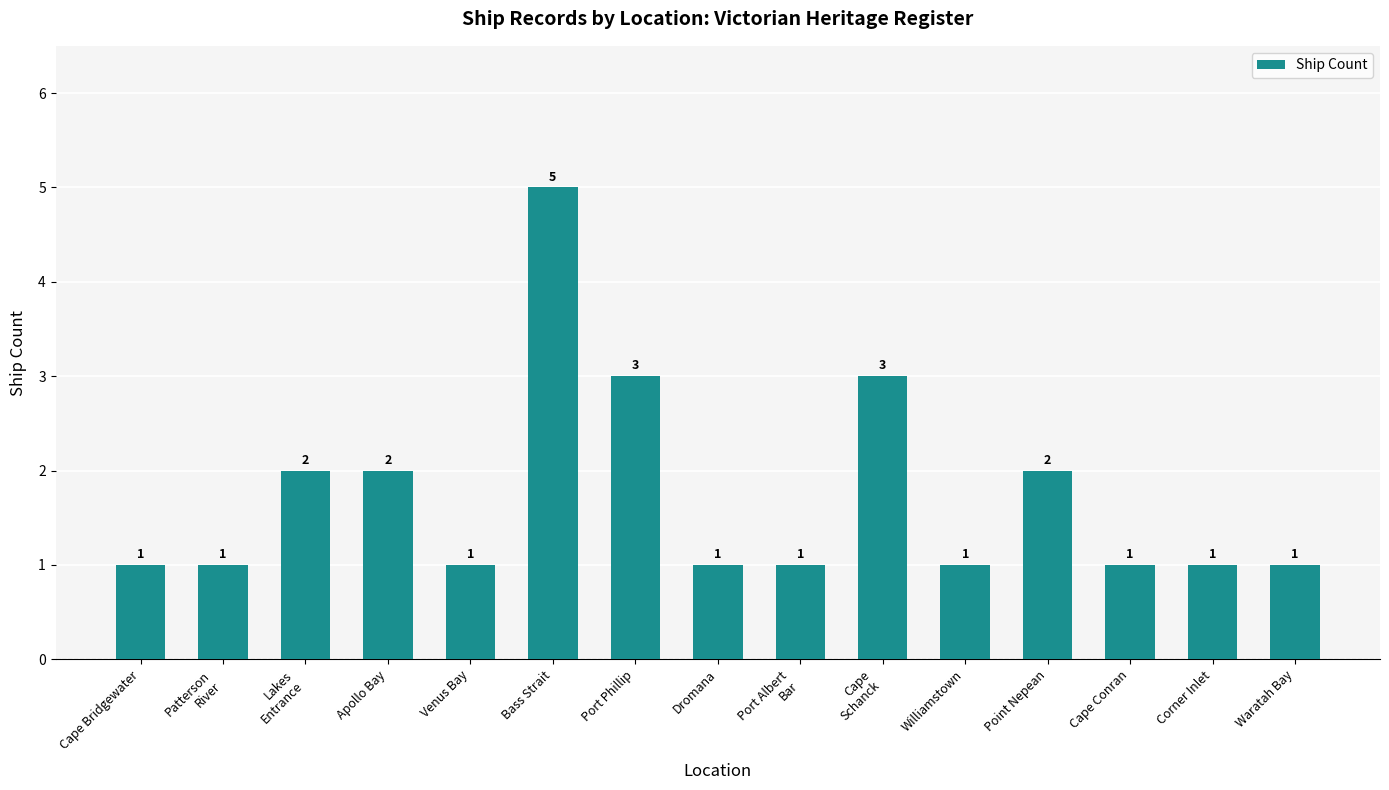

What is the minimum value shown in the chart?

1